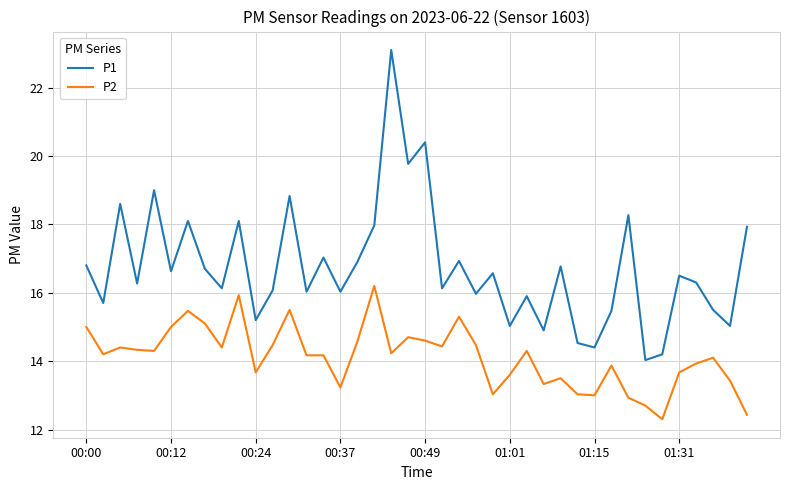

Which series has the largest range (max minus min)?

P1